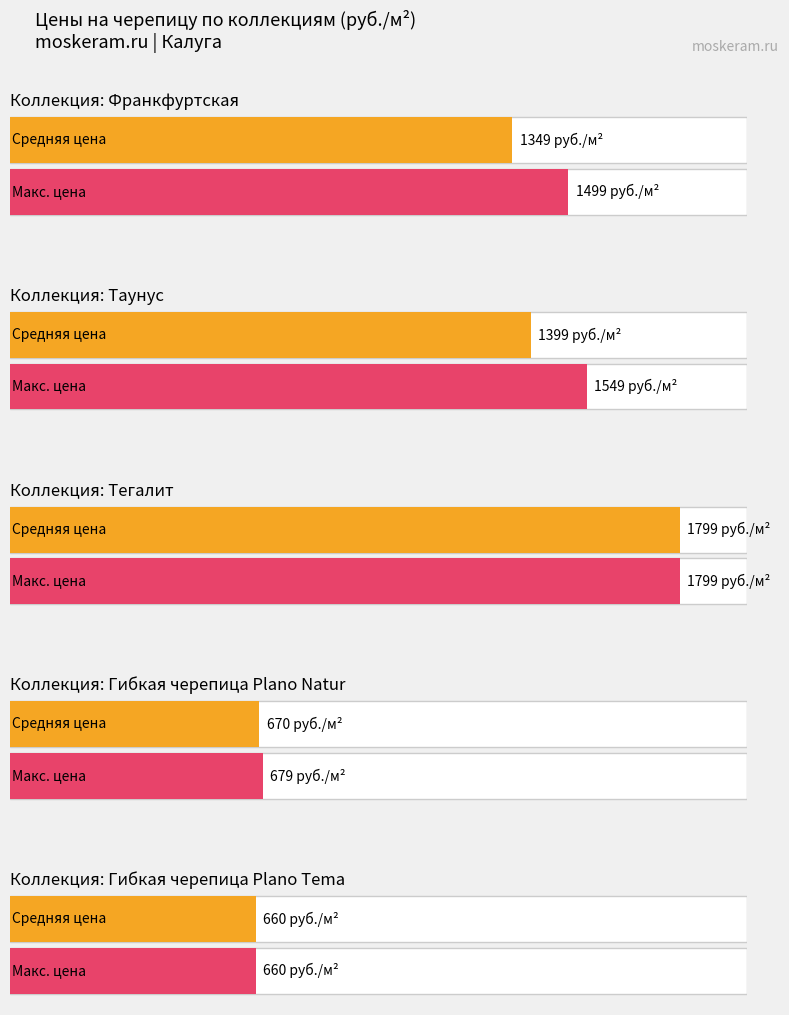

What value does the Average utilization series have at Франкфуртская, to the nearest 100?

1300